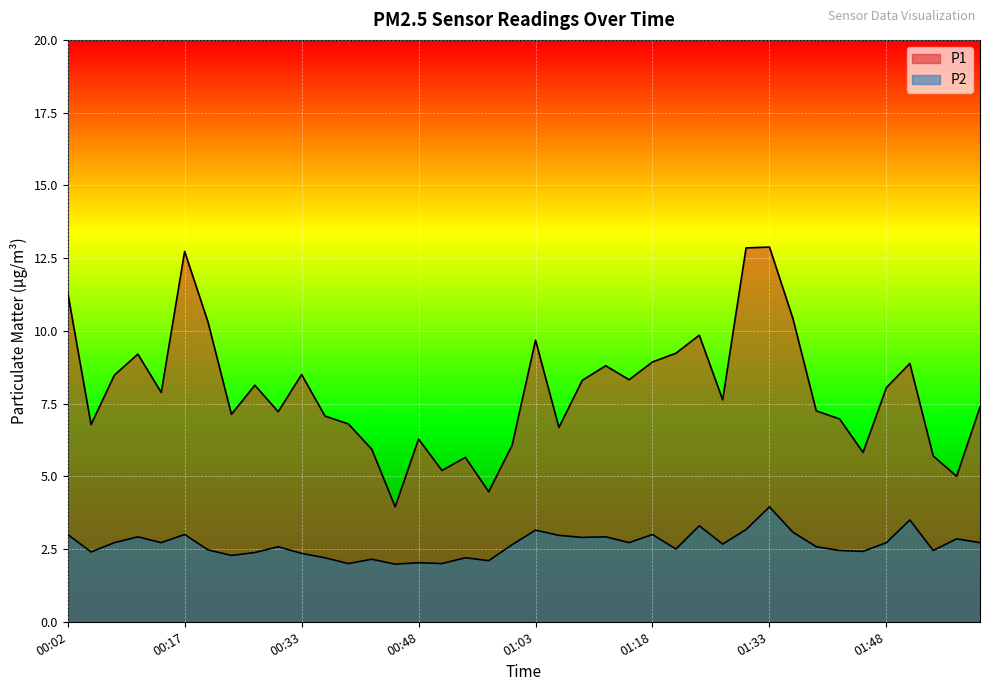

In P2, how many points are lower than both neighbors (excluding endpoints)?

13